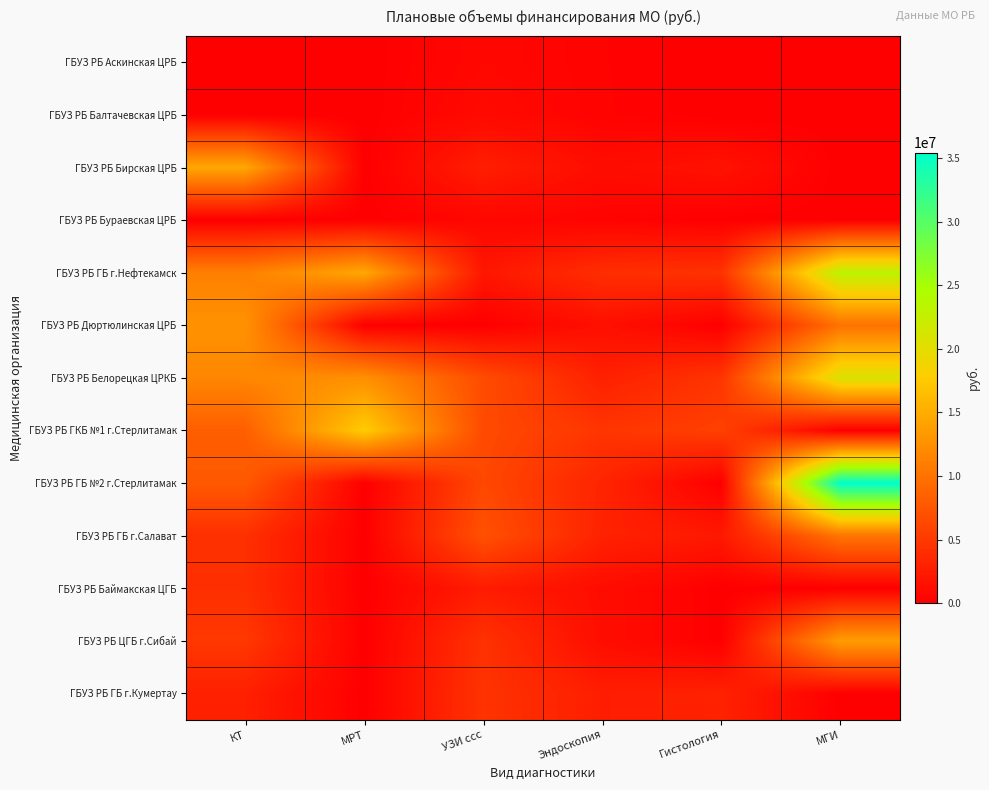

Which series has the widest spread of values?

ГБУЗ РБ ГБ №2 г.Стерлитамак